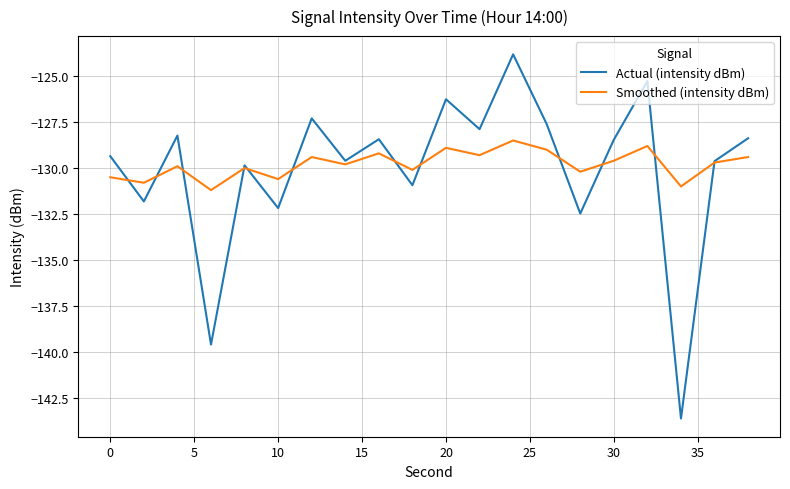

Which series has the largest range (max minus min)?

Actual (intensity dBm)